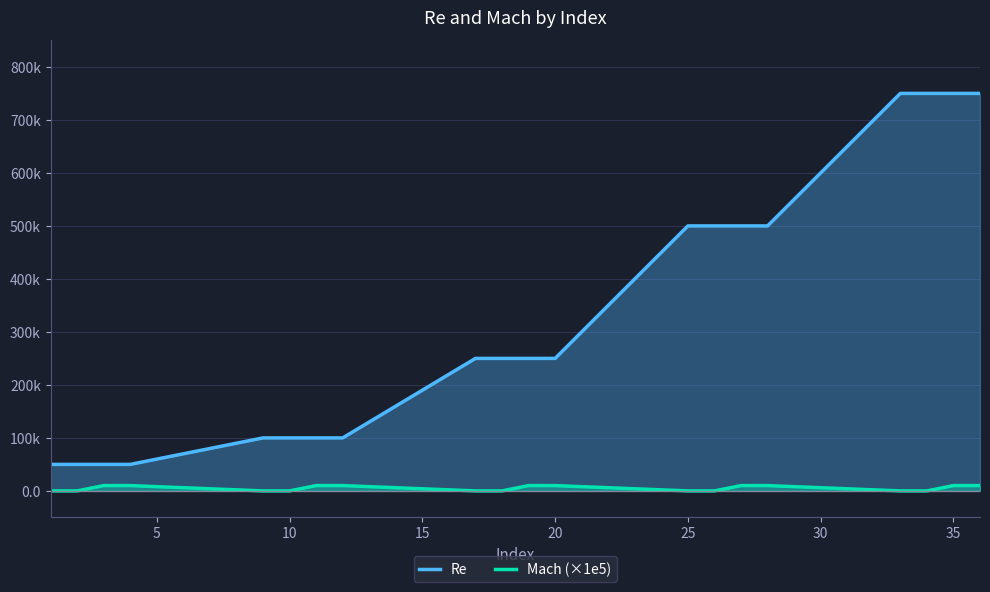

Reading right to left, transcribe all the data shown in this chart.

Re: 750000	750000	750000	750000	500000	500000	500000	500000	250000	250000	250000	250000	100000	100000	100000	100000	50000	50000	50000	50000
Mach (×1e5): 10000	10000	0	0	10000	10000	0	0	10000	10000	0	0	10000	10000	0	0	10000	10000	0	0